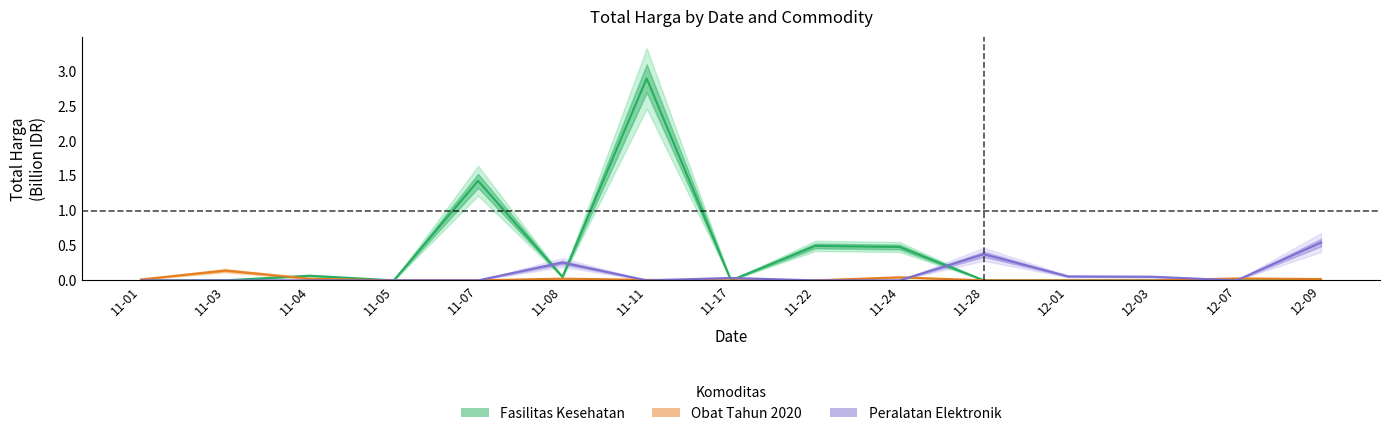

Where is Peralatan Elektronik nearest to the value 0?

11-01